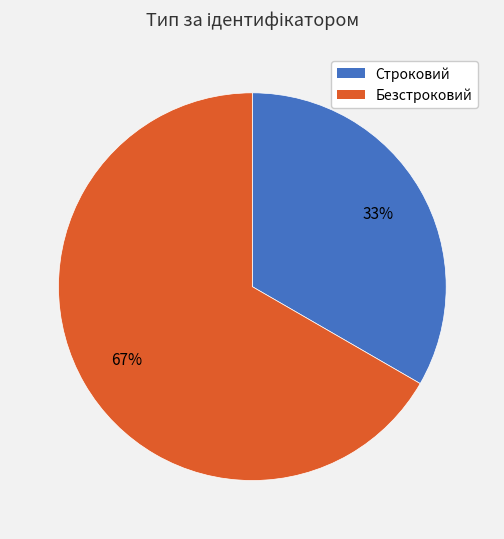

Which slice is the smallest?

Строковий